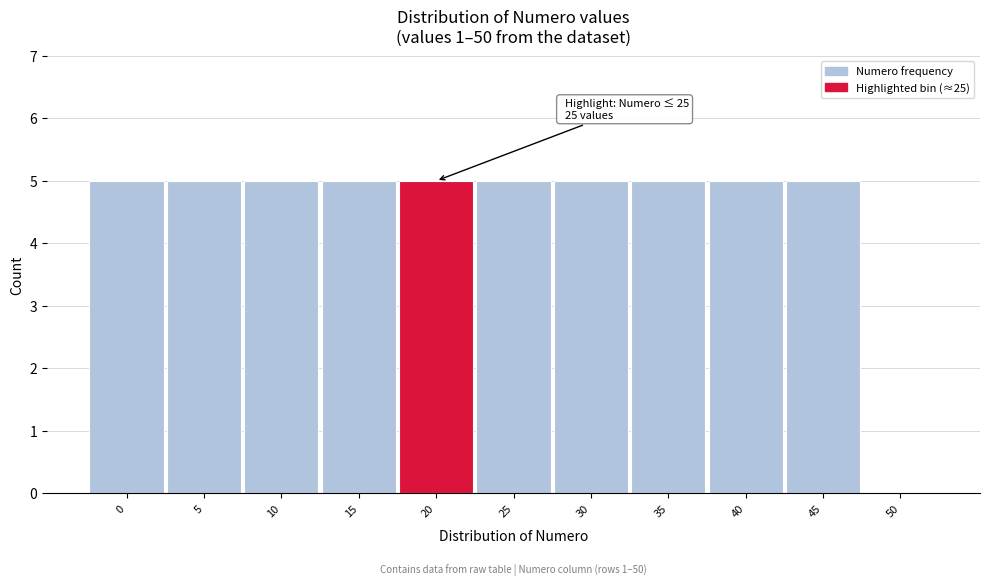

Reading left to right, transcribe all the data shown in this chart.

0=5	5=5	10=5	15=5	20=5	25=5	30=5	35=5	40=5	45=5	50=0